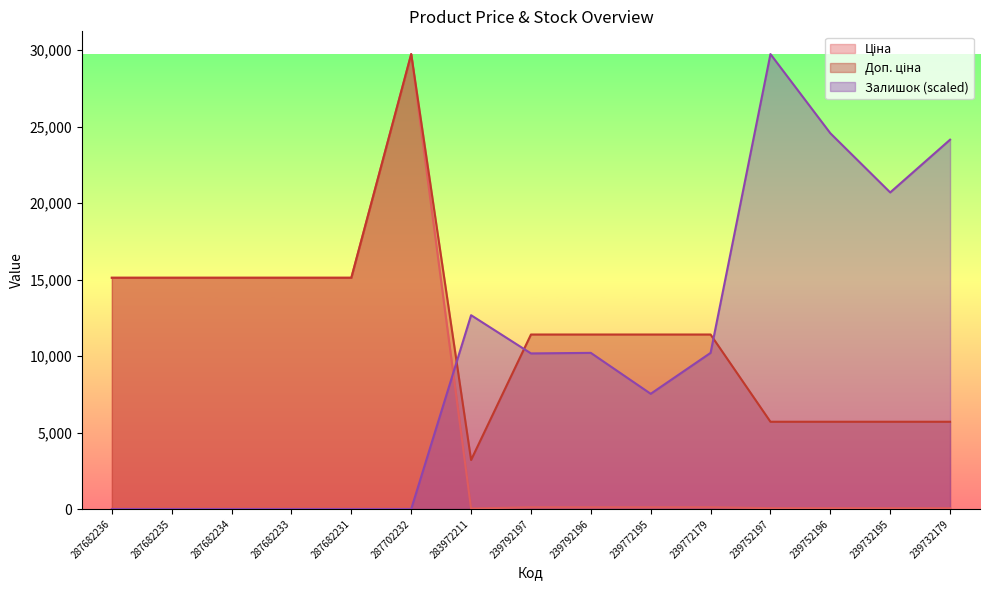

True or false: Ціна and Доп. ціна cross at least once.

False